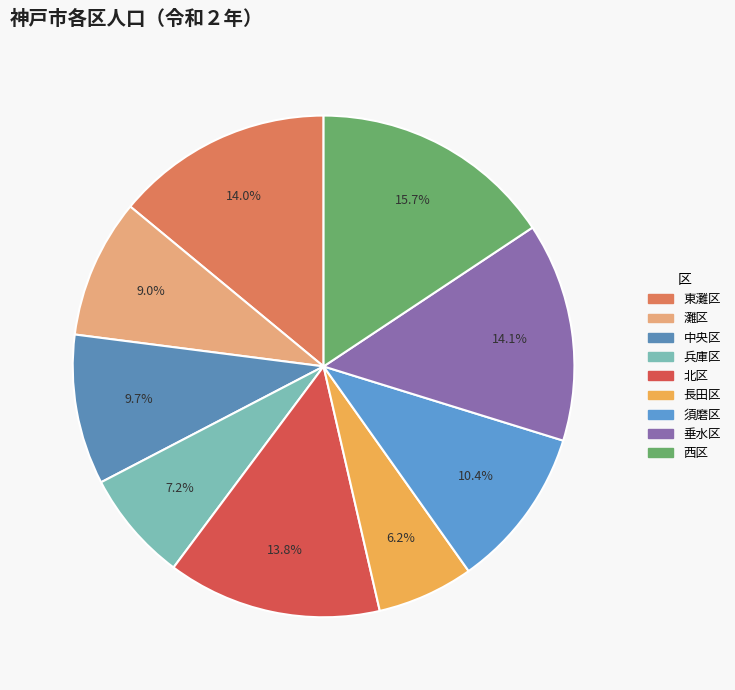

How many segments does this pie chart have?

9